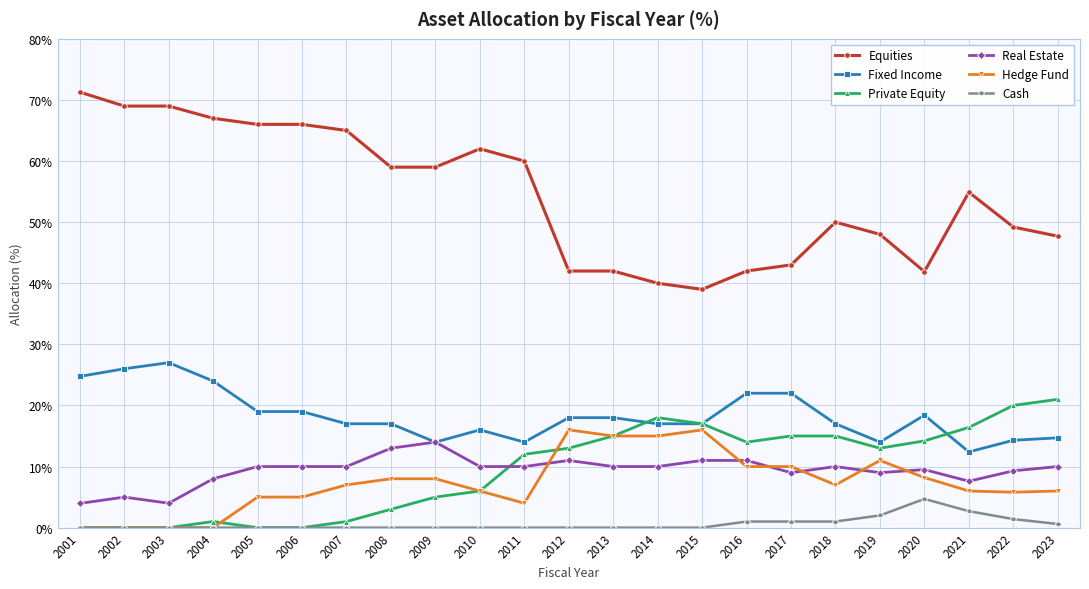

List the series in order of their peak value, lowest first.

Cash, Real Estate, Hedge Fund, Private Equity, Fixed Income, Equities